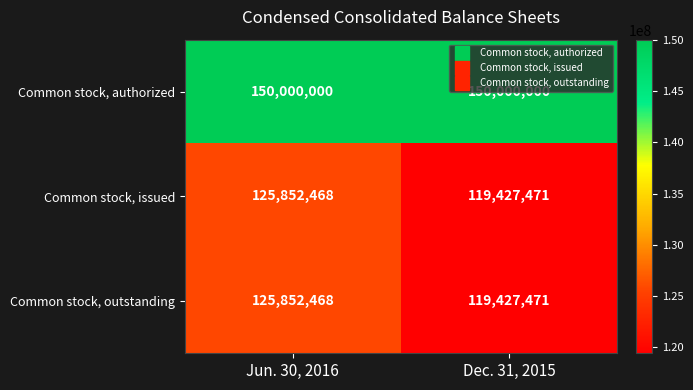

Read the Common stock, outstanding value at Dec. 31, 2015, to the nearest 100.

119427500